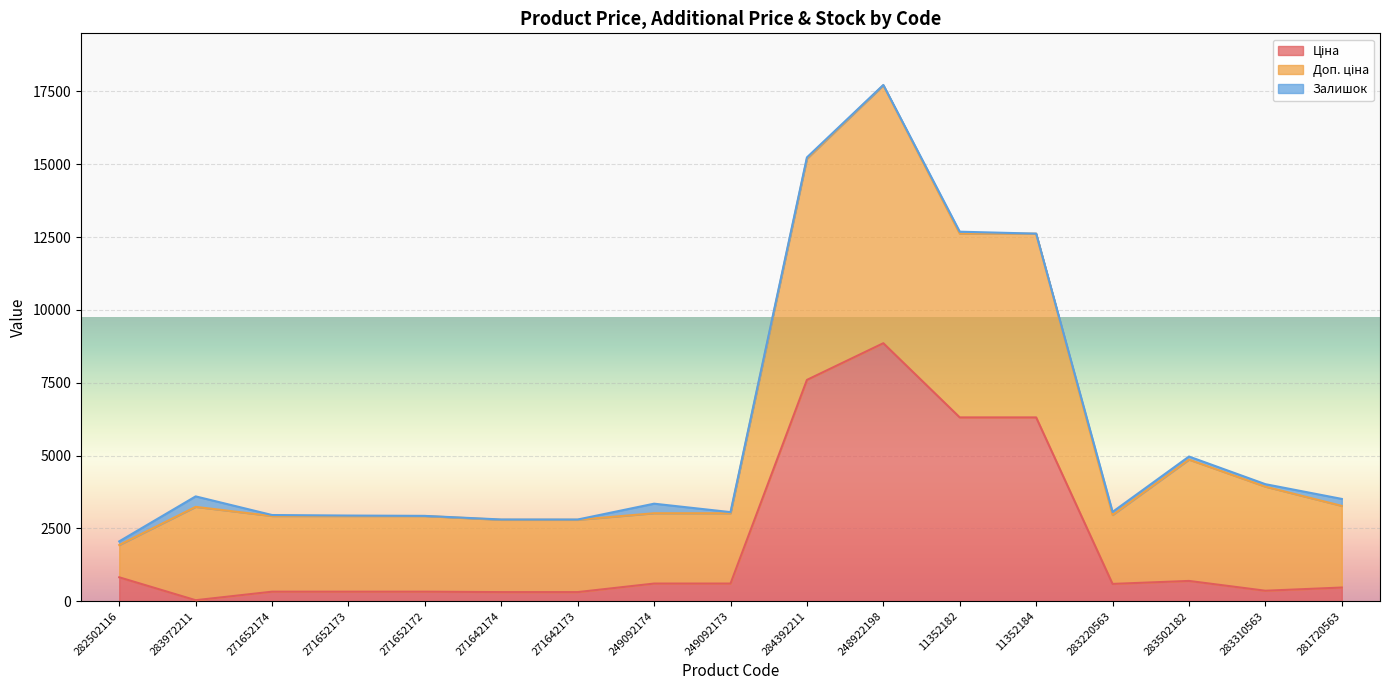

True or false: Доп. ціна and Ціна intersect in this chart.

False